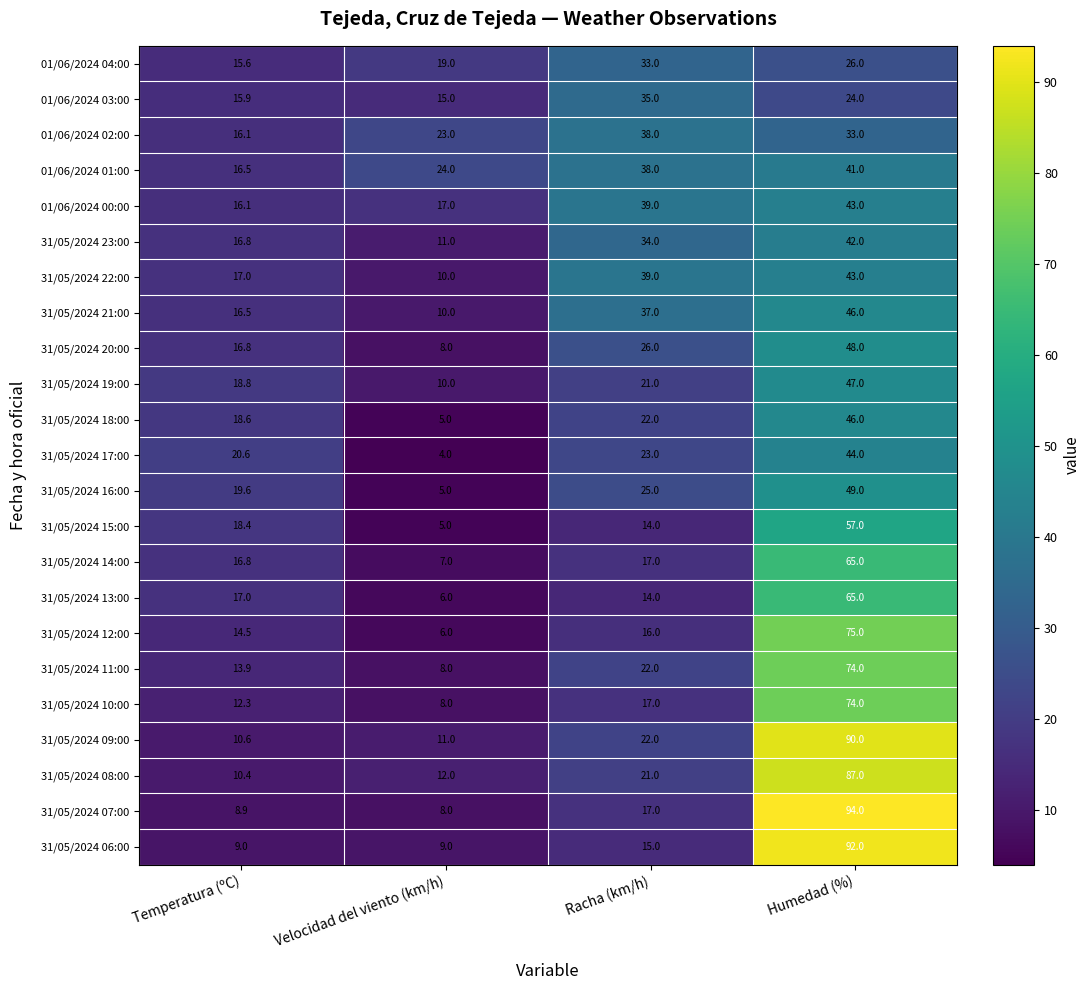

List the labels in order of 01/06/2024 03:00 value, smallest first.

Velocidad del viento (km/h), Temperatura (ºC), Humedad (%), Racha (km/h)